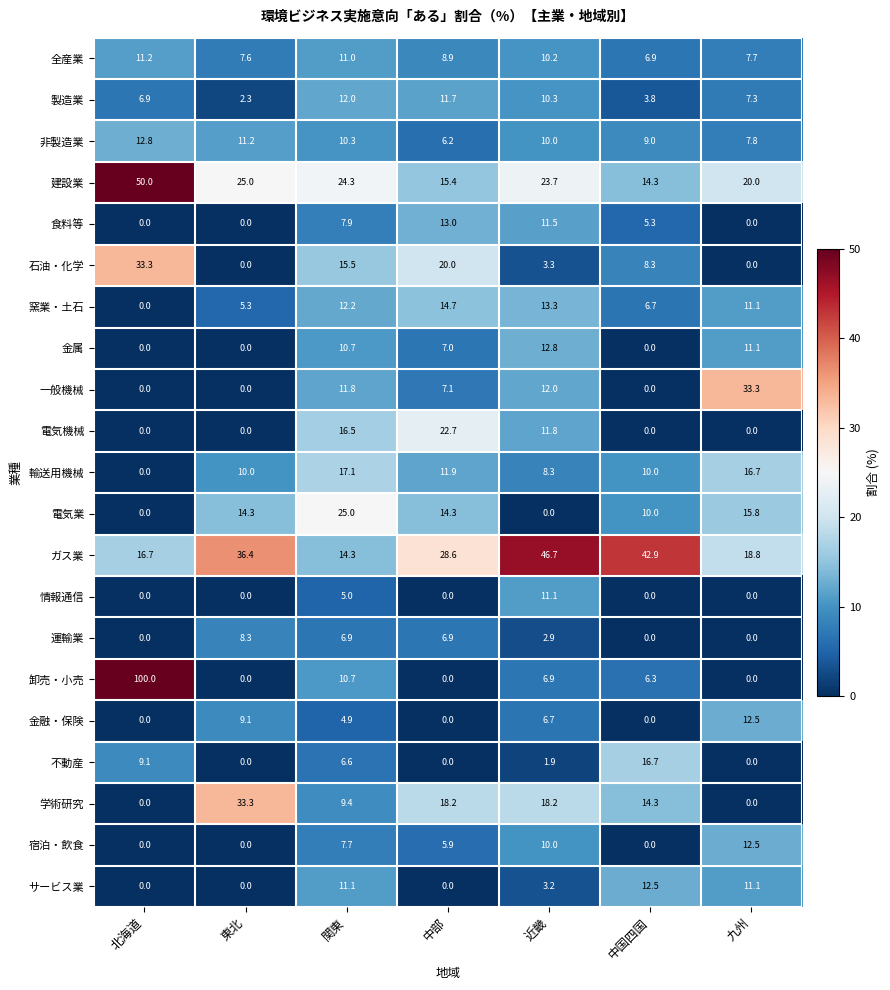

What is the maximum value shown in the chart?

100.0